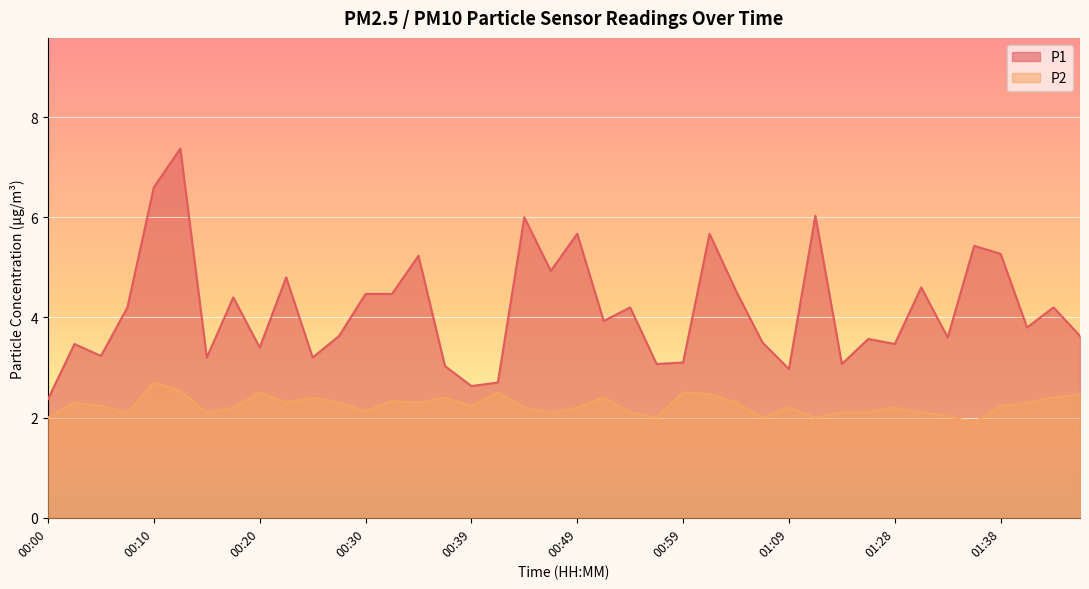

What is the spread (max minus min) of values at 00:00?

0.4